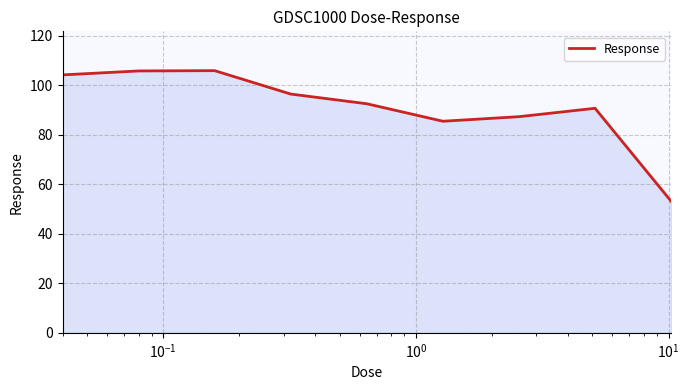

What is the difference between the maximum and minimum values?

52.8